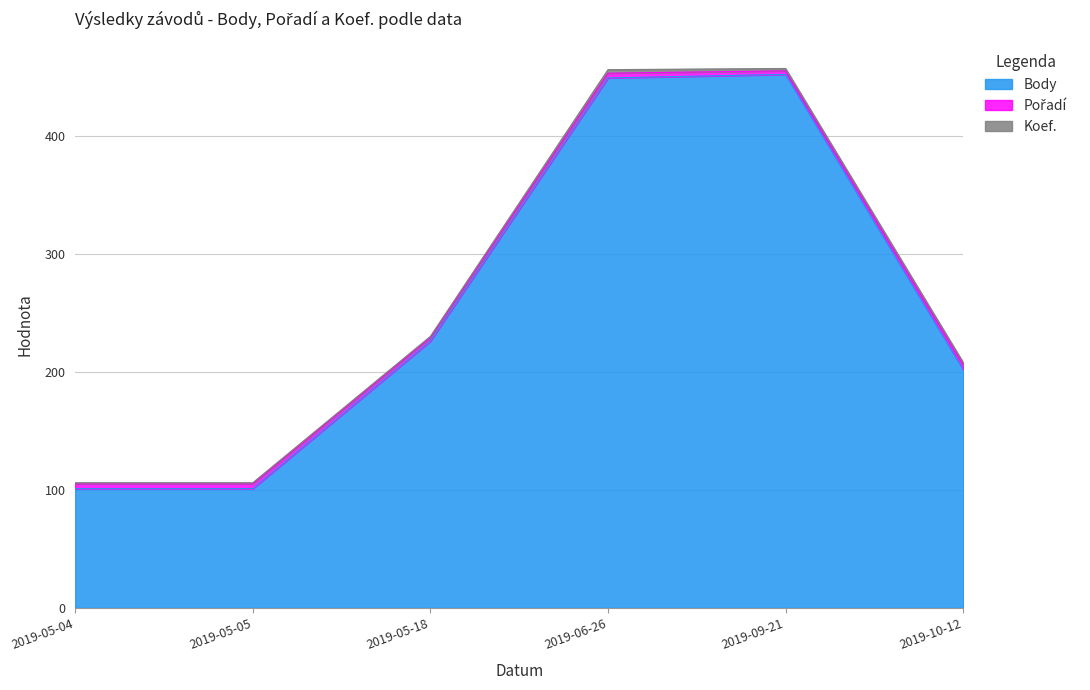

List the labels in order of Pořadí value, largest first.

2019-05-04, 2019-05-05, 2019-06-26, 2019-10-12, 2019-05-18, 2019-09-21